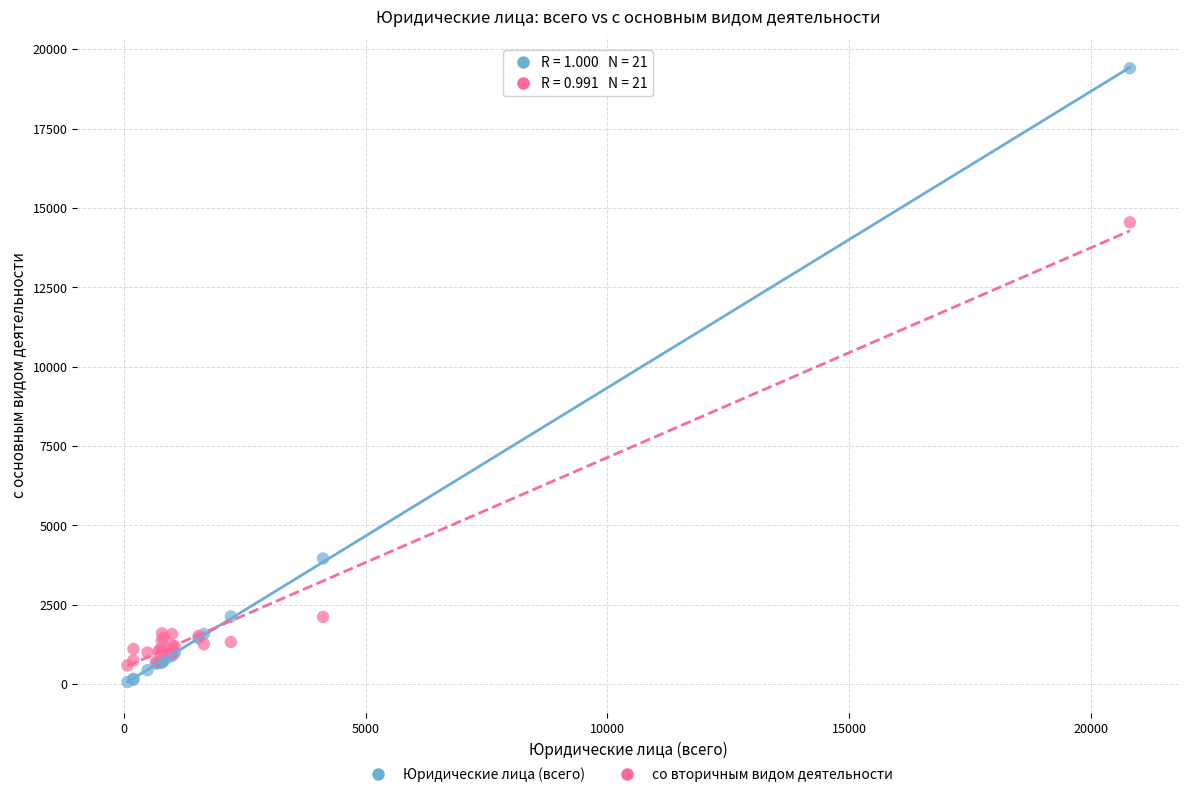

Across all series, what Y value is closest to 9734?

14550